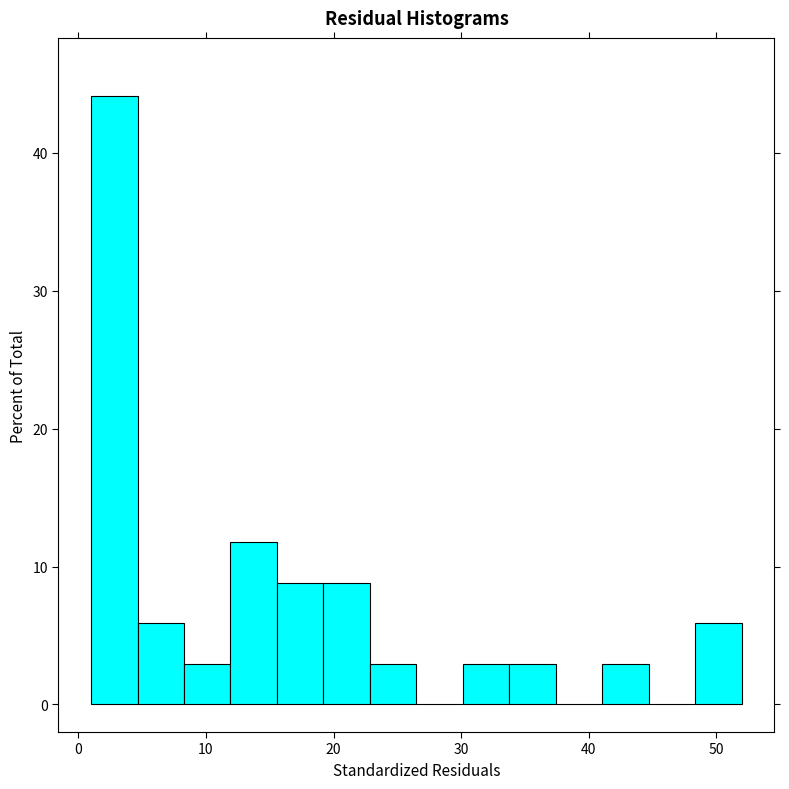

Around what value on the x-axis is the tallest bar? Give the approximate position of its centre, as read against the axis.

3